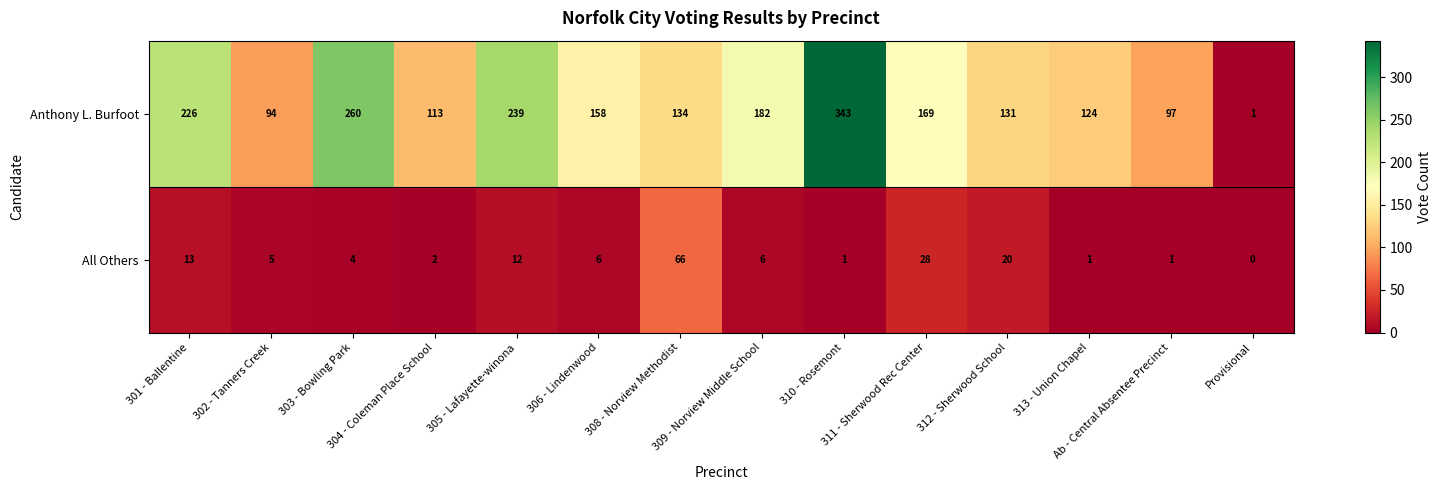

What is the total value across all series at 313 - Union Chapel?

125